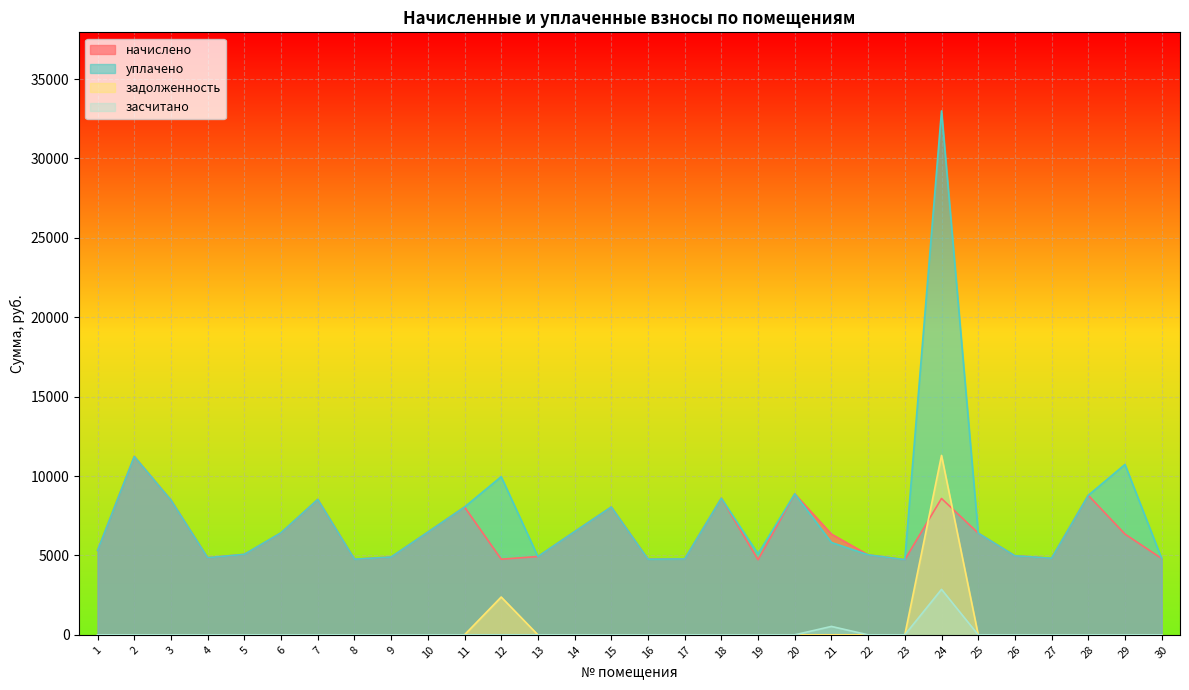

Reading left to right, list all the values displayed in this chart.

начислено: 5314.6	11228.2	8478.7	4853.8	5068.8	6420.5	8524.8	4761.6	4899.8	6466.6	8048.6	4761.6	4930.6	6497.3	8048.6	4761.6	4777.0	8601.6	4730.9	8878.1	6343.7	5038.1	4730.9	8586.2	6405.1	4976.6	4823.0	8785.9	6343.7	4807.7
уплачено: 5314.6	11228.2	8478.7	4853.8	5068.8	6430.5	8524.8	4761.6	4899.8	6466.6	8048.6	9960.3	4930.6	6497.3	8048.6	4761.6	4777.0	8601.6	5094.3	8878.1	5815.0	5038.1	4730.9	32994.0	6405.1	4976.6	4823.0	8785.9	10729.7	4807.7
задолженность: 0.0	0.0	0.0	0.0	0.0	0.0	0.0	0.0	0.0	0.0	0.0	2380.8	0.0	0.0	0.0	0.0	0.0	0.0	0.0	0.0	0.0	0.0	0.0	11297.2	0.0	0.0	0.0	0.0	0.0	0.0
засчитано: 0.0	0.0	0.0	0.0	0.0	0.0	0.0	0.0	0.0	0.0	0.0	0.0	0.0	0.0	0.0	0.0	0.0	0.0	0.0	0.0	528.6	0.0	0.0	2862.1	0.0	0.0	0.0	0.0	0.0	0.0